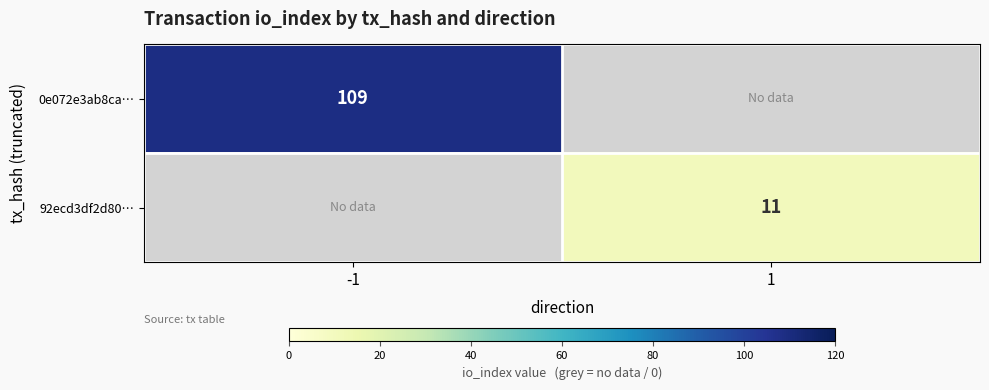

True or false: 0e072e3ab8ca… has a value of 172 at -1.

False